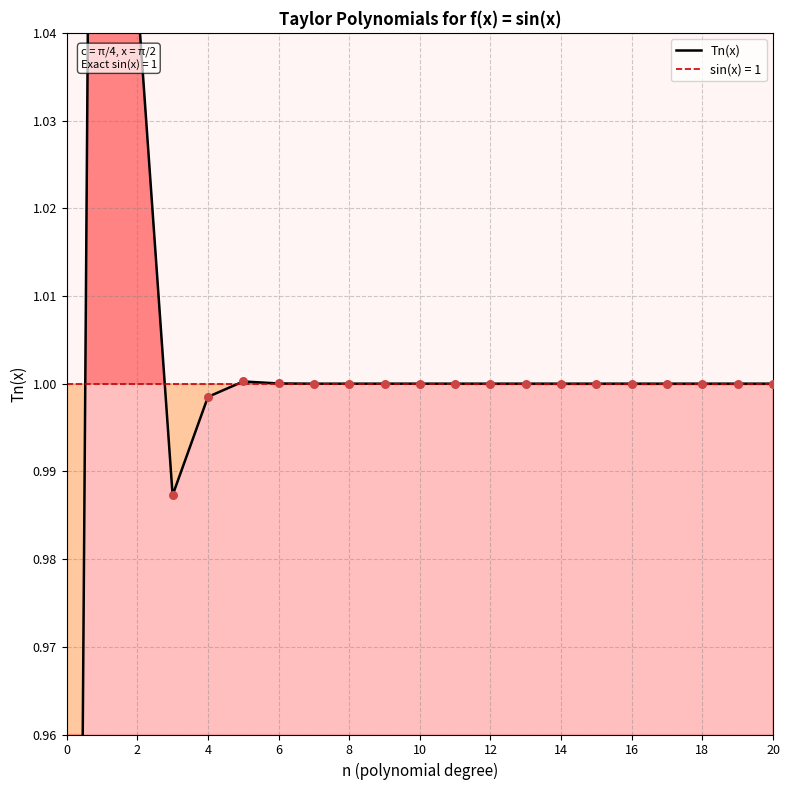

Which has a higher value, 17 or 10?

10